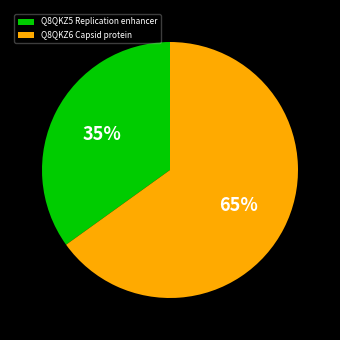

Combined, do Q8QKZ6 Capsid protein and Q8QKZ5 Replication enhancer account for over 50%?

Yes